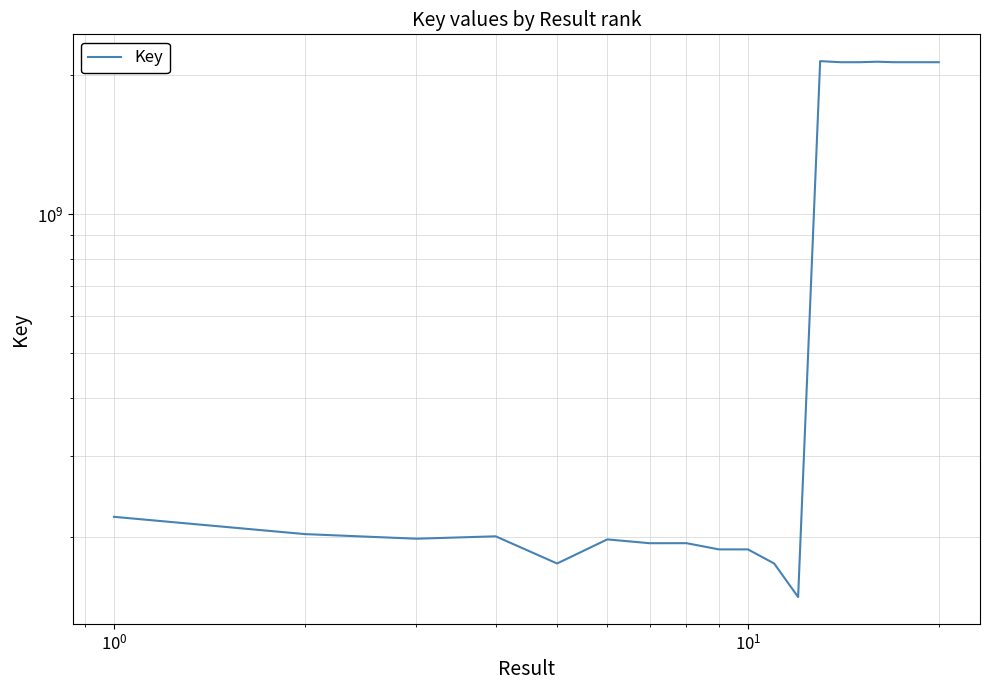

Reading left to right, list all the values displayed in this chart.

221045577	202821549	198212118	200587022	175179030	197523386	193805496	193843191	187940215	187940043	175178966	148217437	2141962375	2130407898	2130393798	2135726163	2130384939	2130401727	2130407881	2130383893